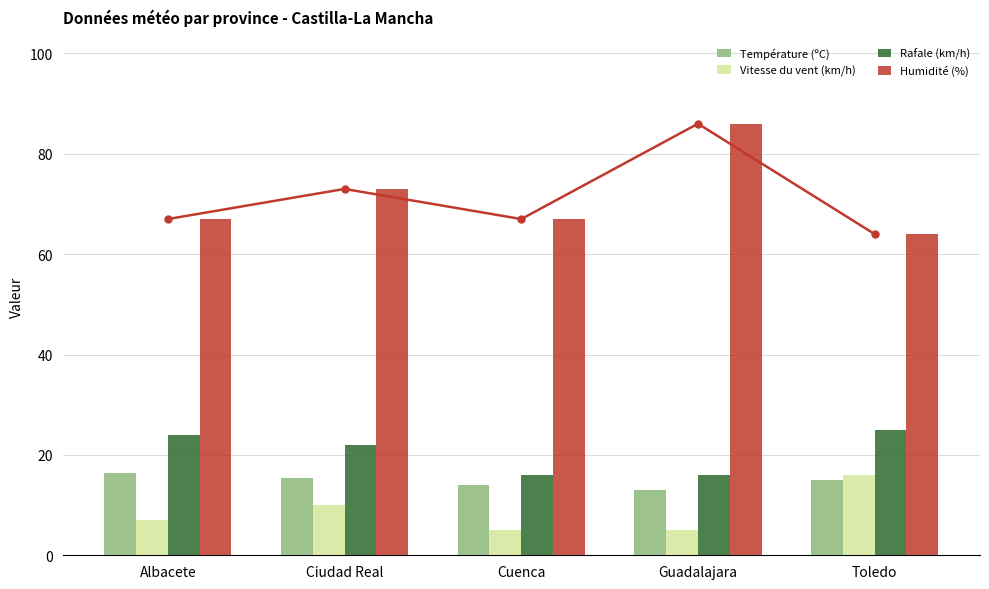

How many data points in Vitesse du vent (km/h) are less than 7?

2